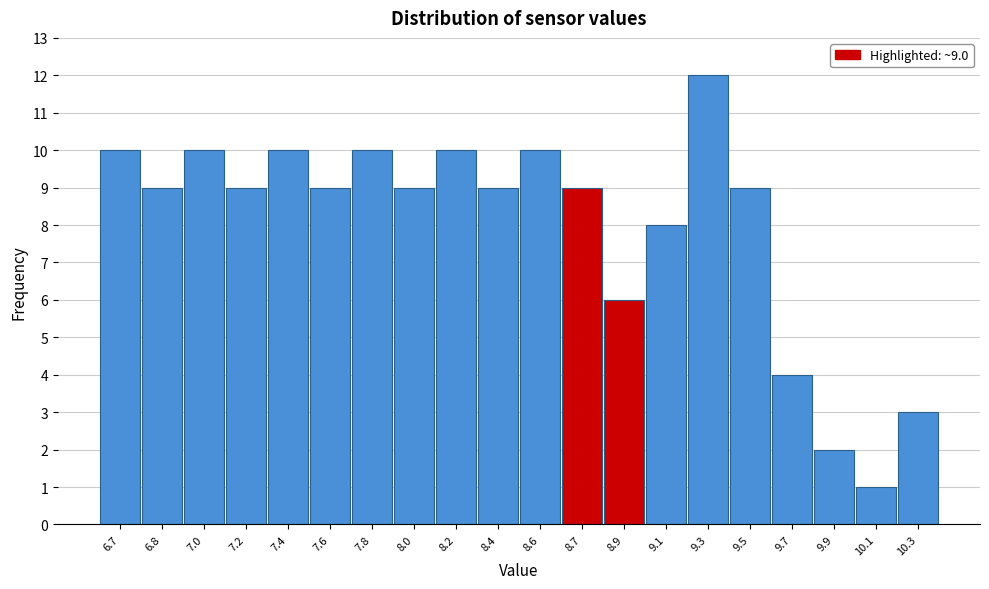

Reading left to right, extract all data points from this chart.

6.7=10	6.8=9	7.0=10	7.2=9	7.4=10	7.6=9	7.8=10	8.0=9	8.2=10	8.4=9	8.6=10	8.7=9	8.9=6	9.1=8	9.3=12	9.5=9	9.7=4	9.9=2	10.1=1	10.3=3